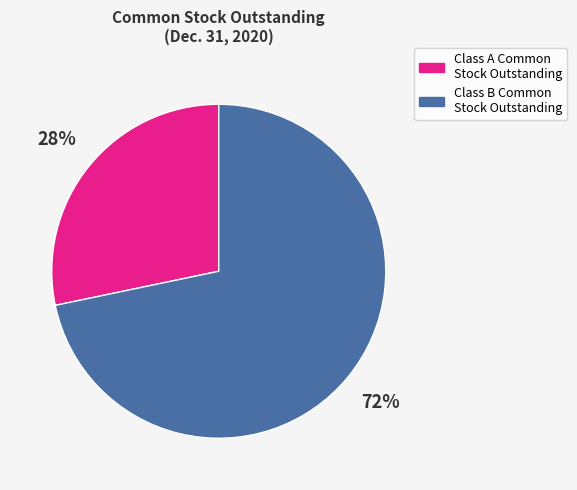

What percentage is the Class A Common Stock Outstanding slice, to the nearest percent?

28%